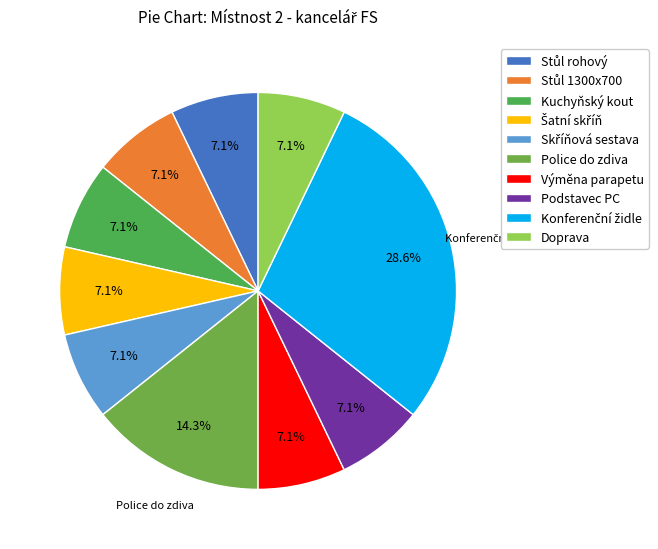

How many segments does this pie chart have?

10